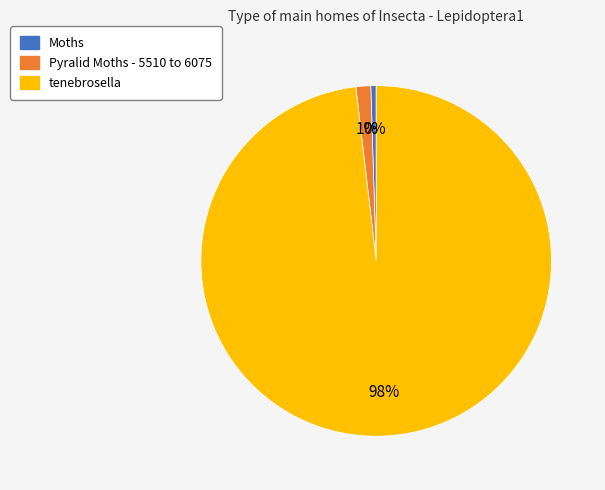

Between tenebrosella and Moths, which is larger?

tenebrosella